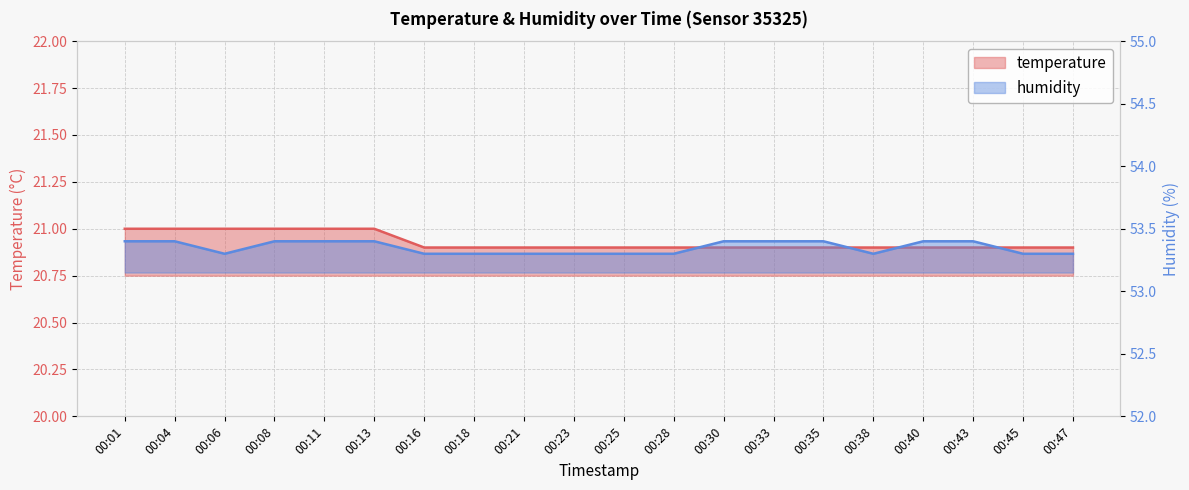

What is the total value across all series at 00:38?

74.2